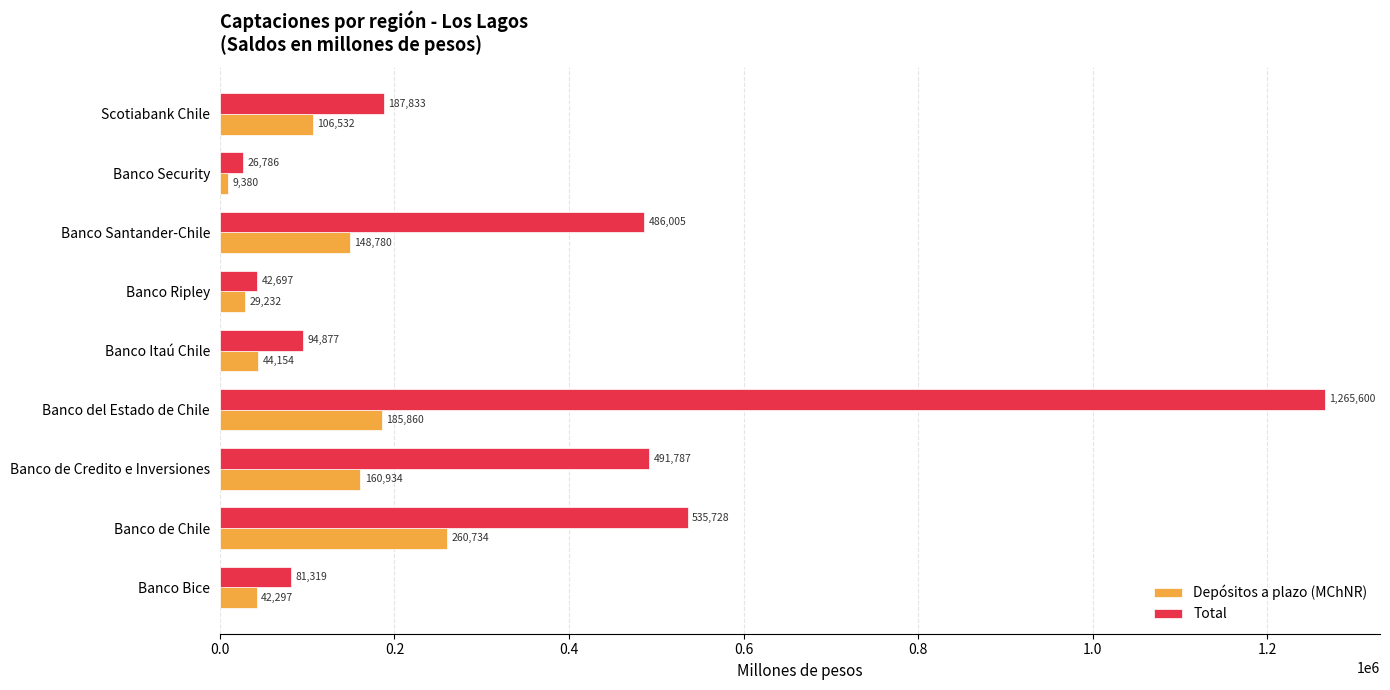

What is the difference between the maximum and minimum values in the Depósitos a plazo (MChNR) series?

251354.0